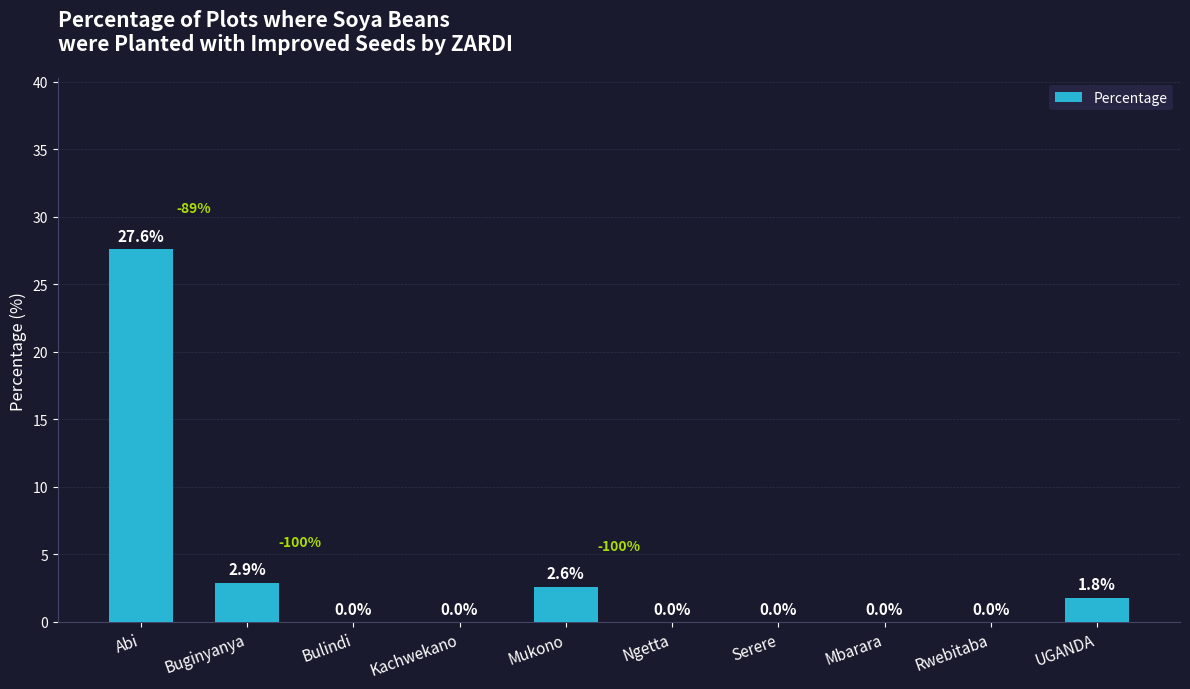

What is the greatest value displayed?

27.6